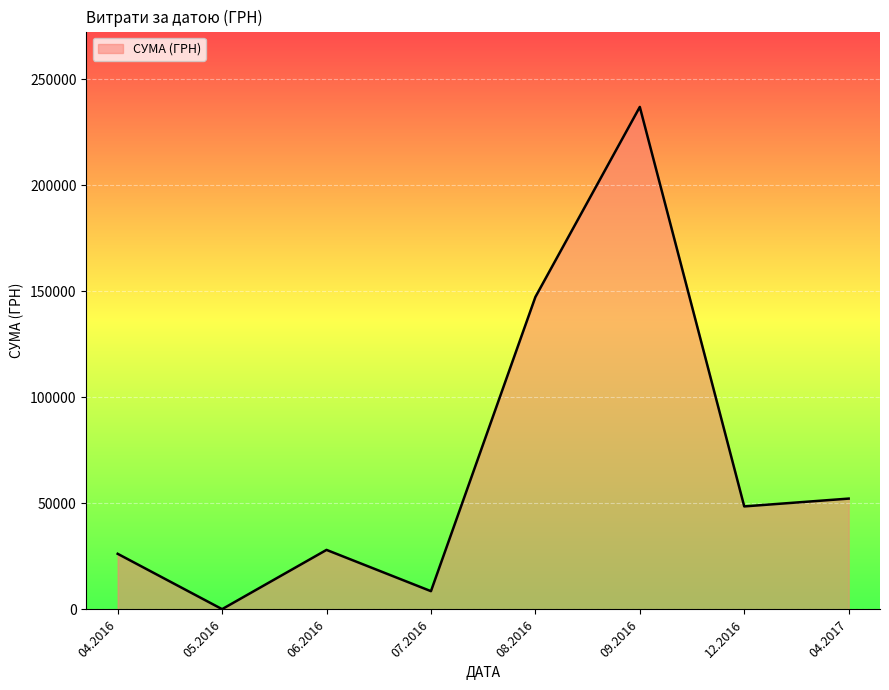

Where is the first local maximum?

06.2016